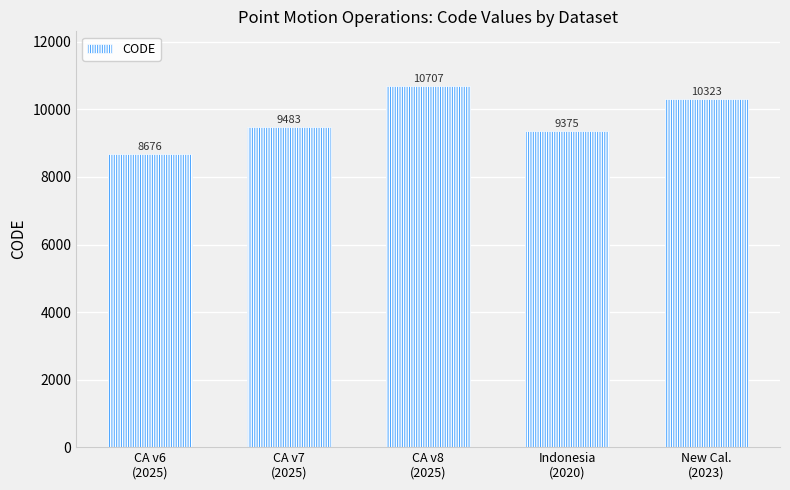

Which label corresponds to the smallest value in the chart?

CA v6
(2025)